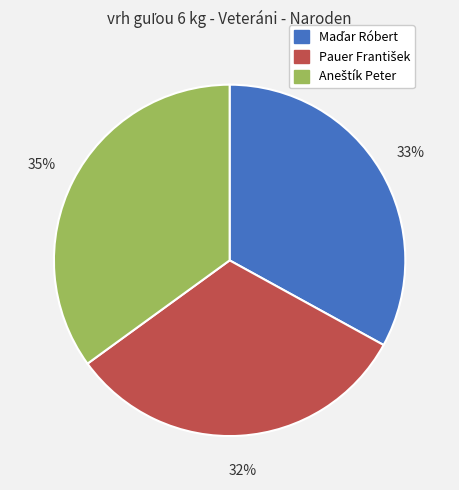

To the nearest percent, what is the average slice percentage?

33%